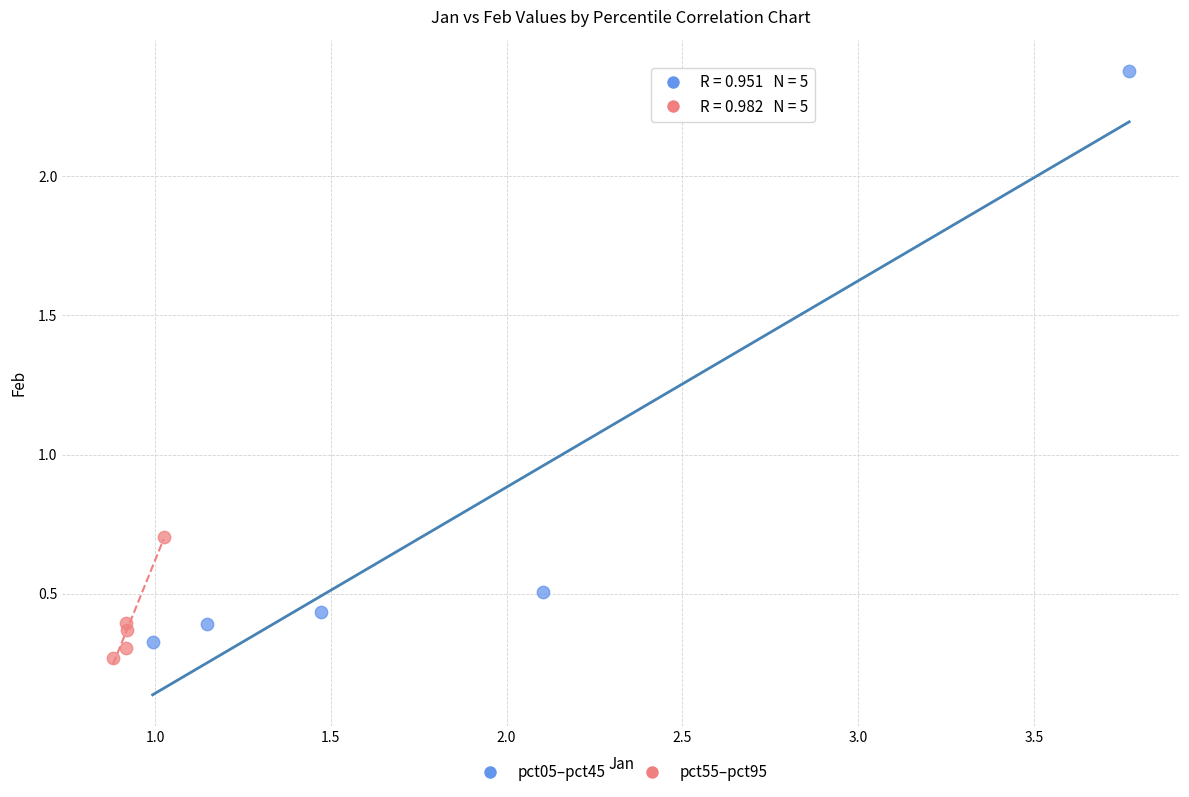

Which series has the largest Y range (max minus min)?

pct05–pct45